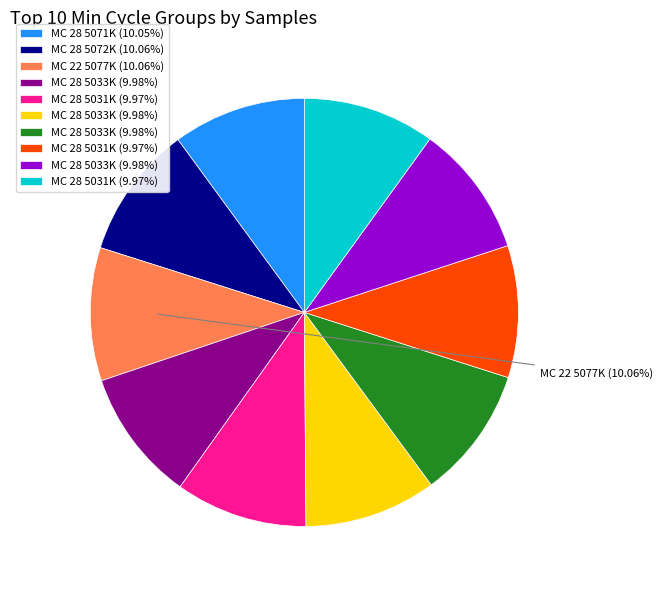

Is there any slice that represents more than half of the pie?

No